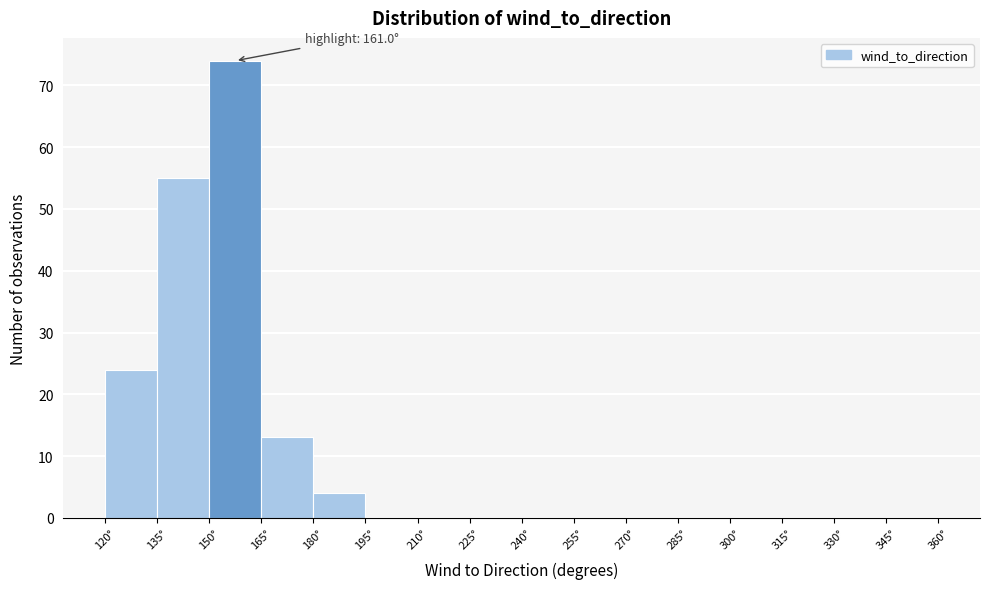

Over which range of the x-axis is the bar tallest?

150 to 165